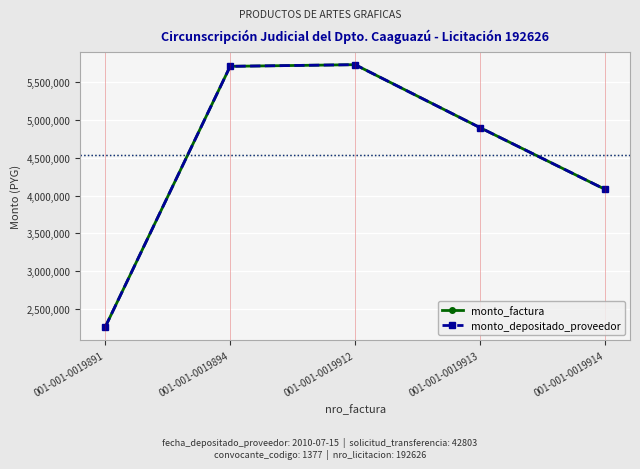

Is this an area chart (filled region under the line)?

No